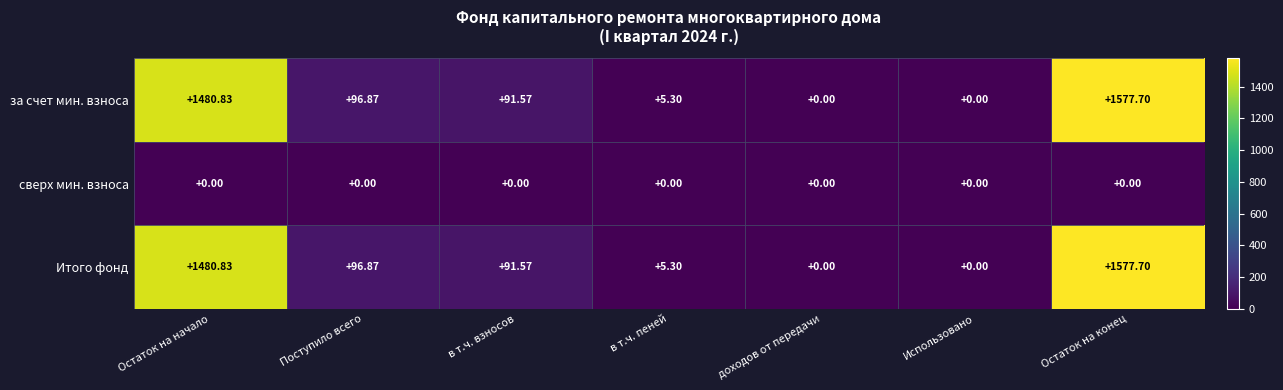

At which category does the chart reach its peak across all series?

Остаток на конец